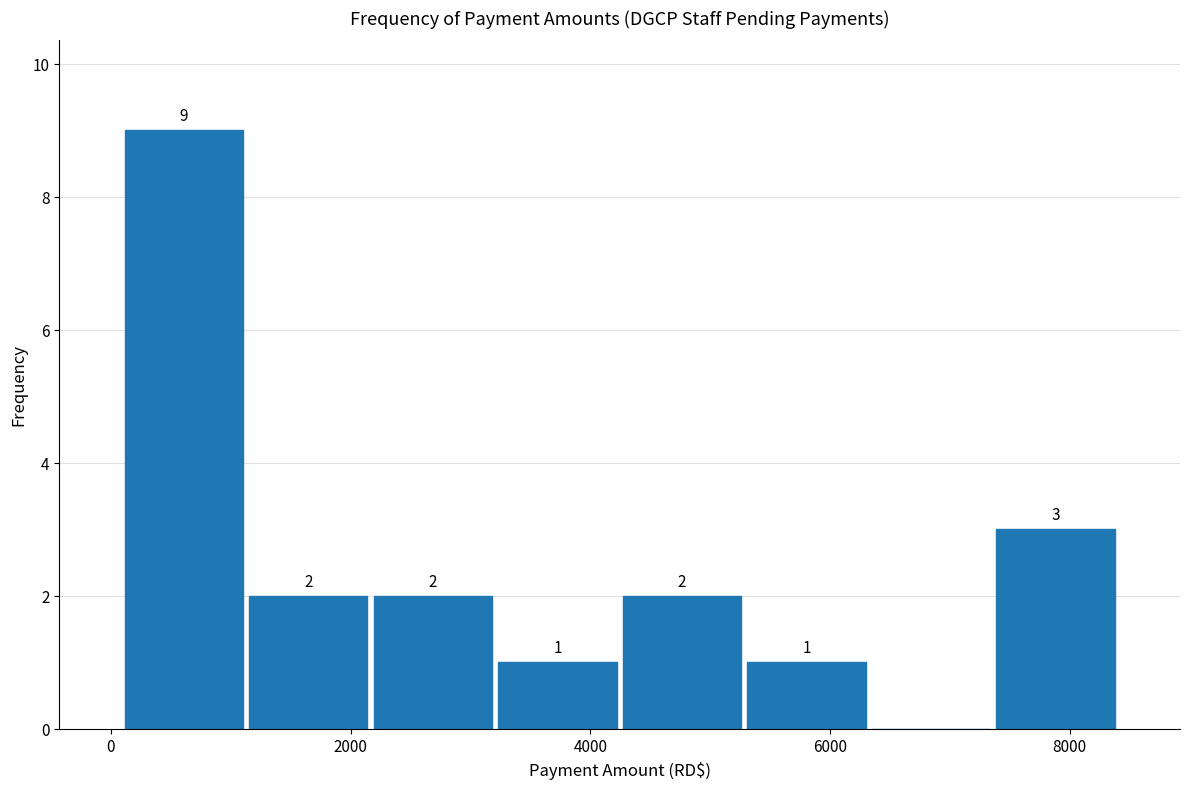

Over which range of the x-axis is the bar tallest?

0 to 1200